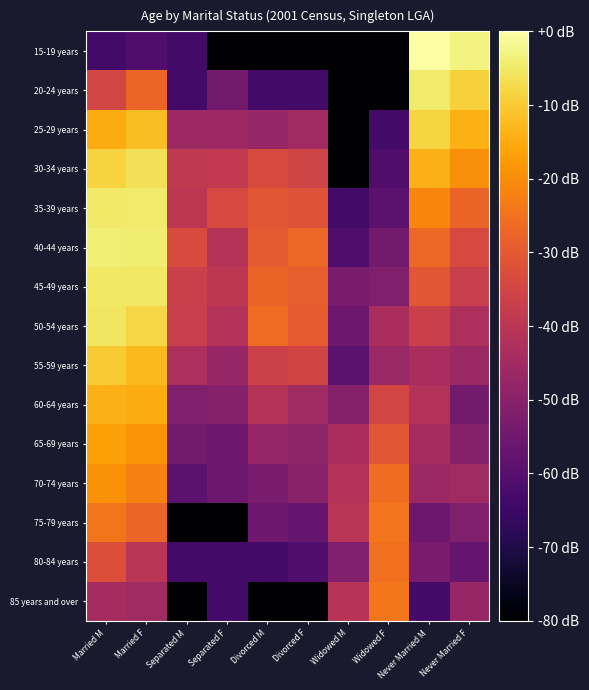

What is the greatest value displayed?

29.5